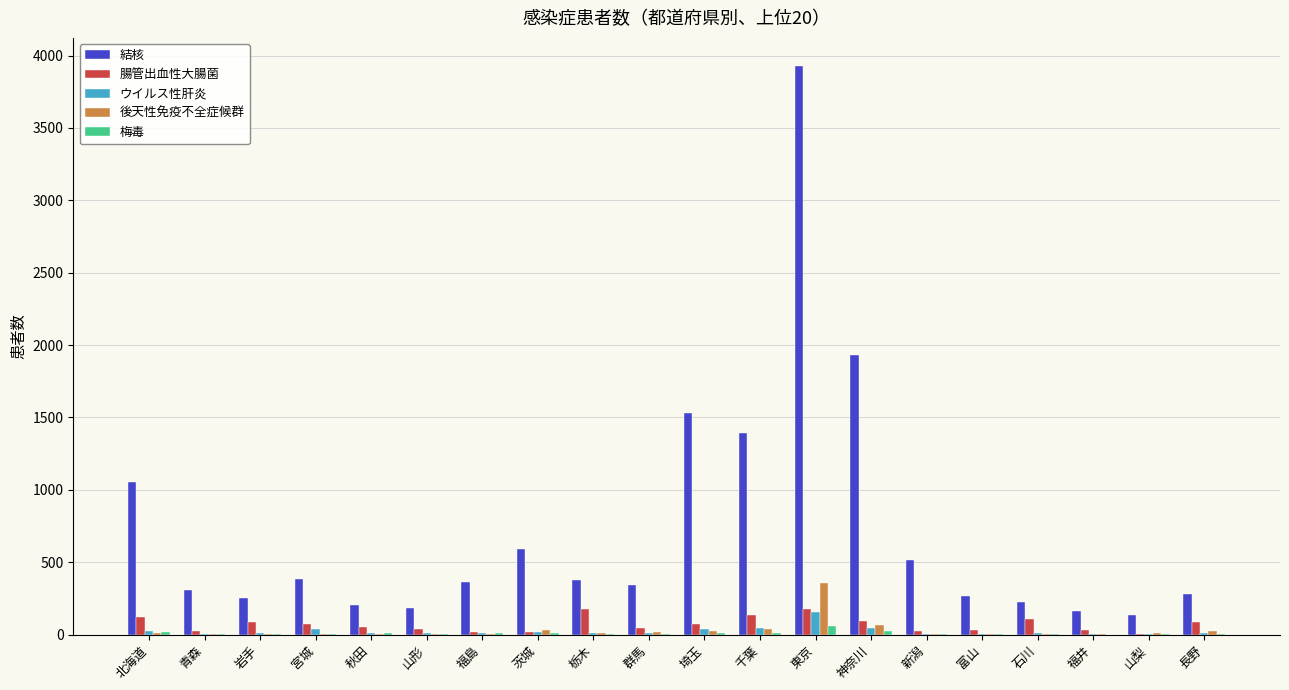

What is the sum of the 腸管出血性大腸菌 values at 石川 and 茨城?

128